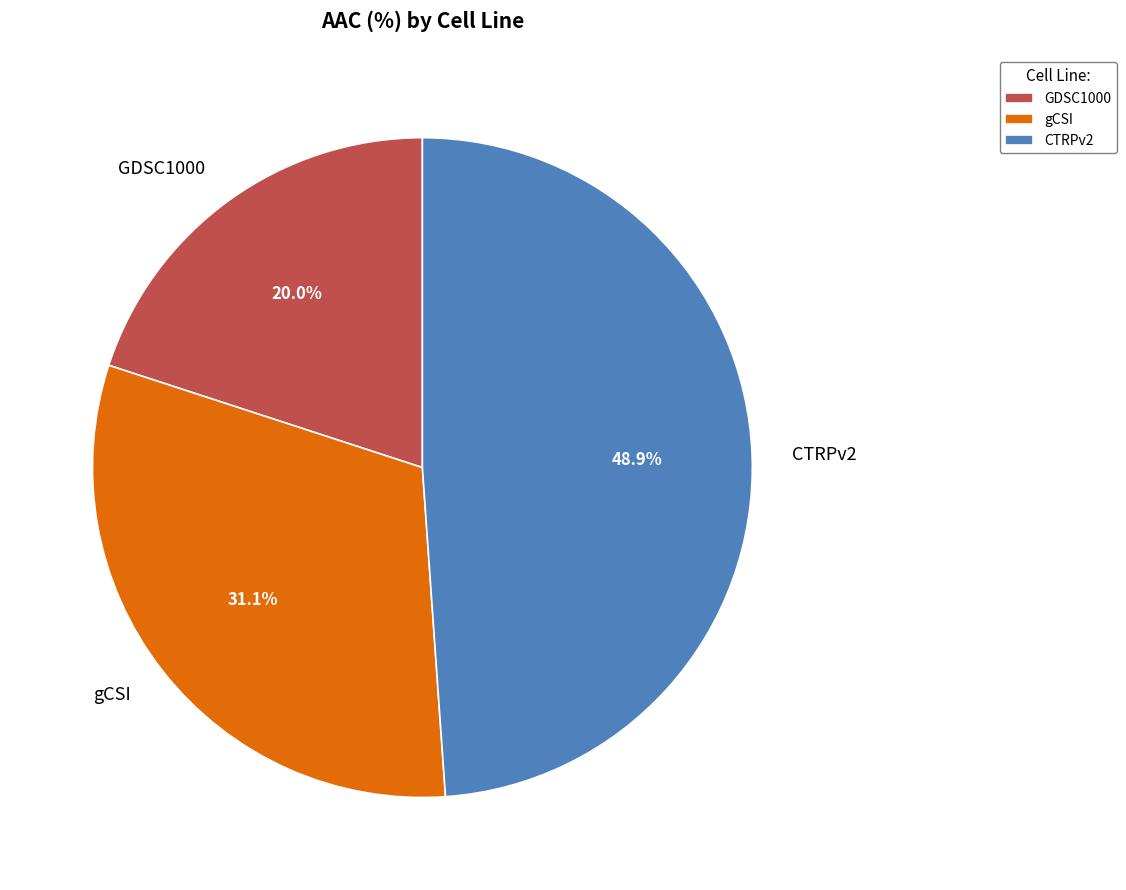

Which category has the biggest portion of the pie?

CTRPv2